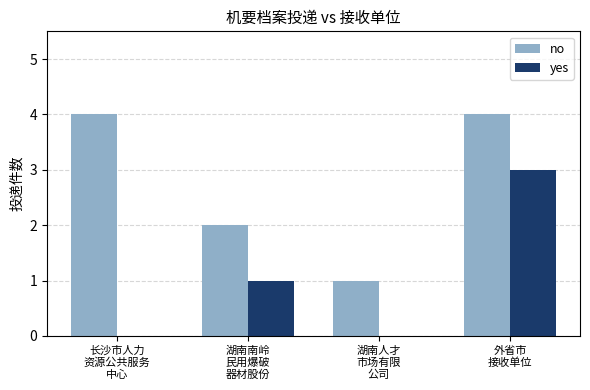

What is the approximate value of no at 湖南人才
市场有限
公司?

1